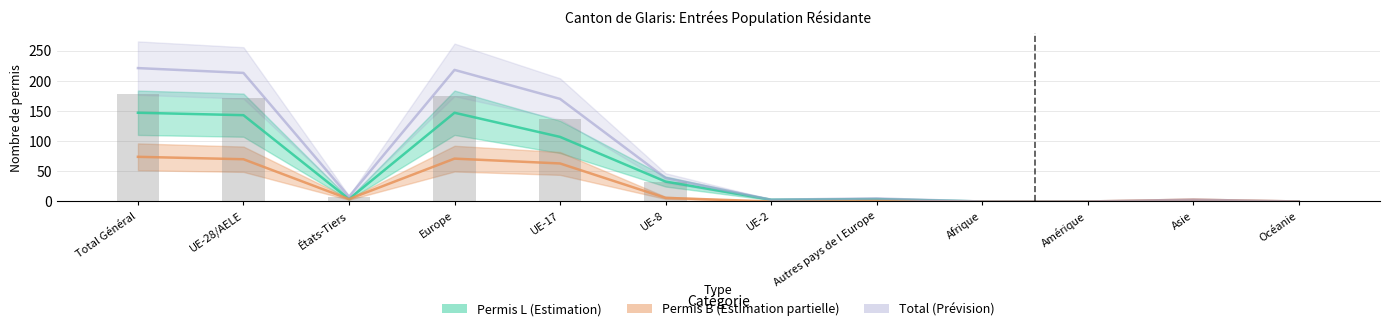

True or false: Total Hommes has a value of 4 at Asie.

False